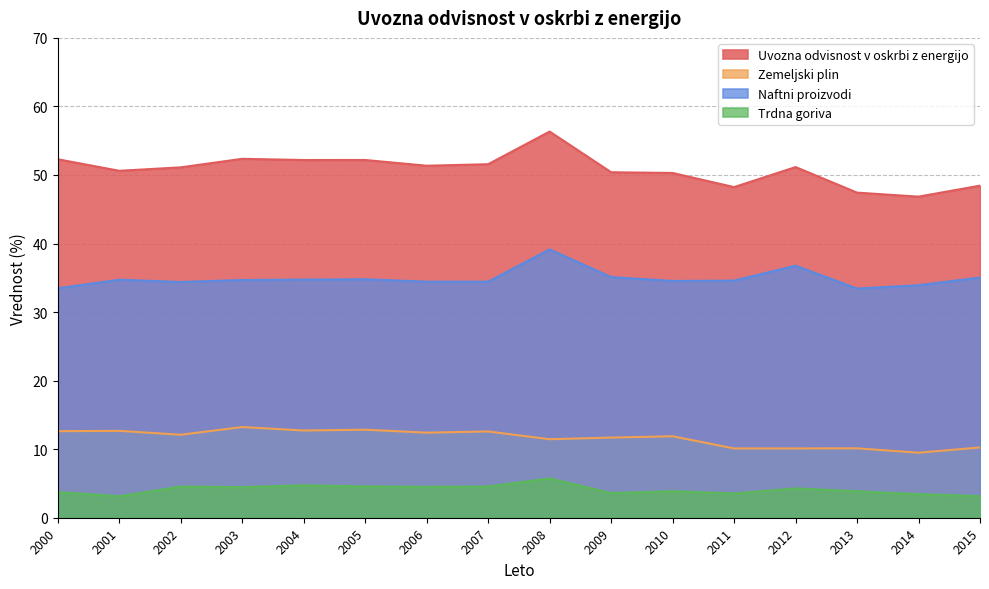

What is the difference between the maximum and minimum values in the Trdna goriva series?

2.6